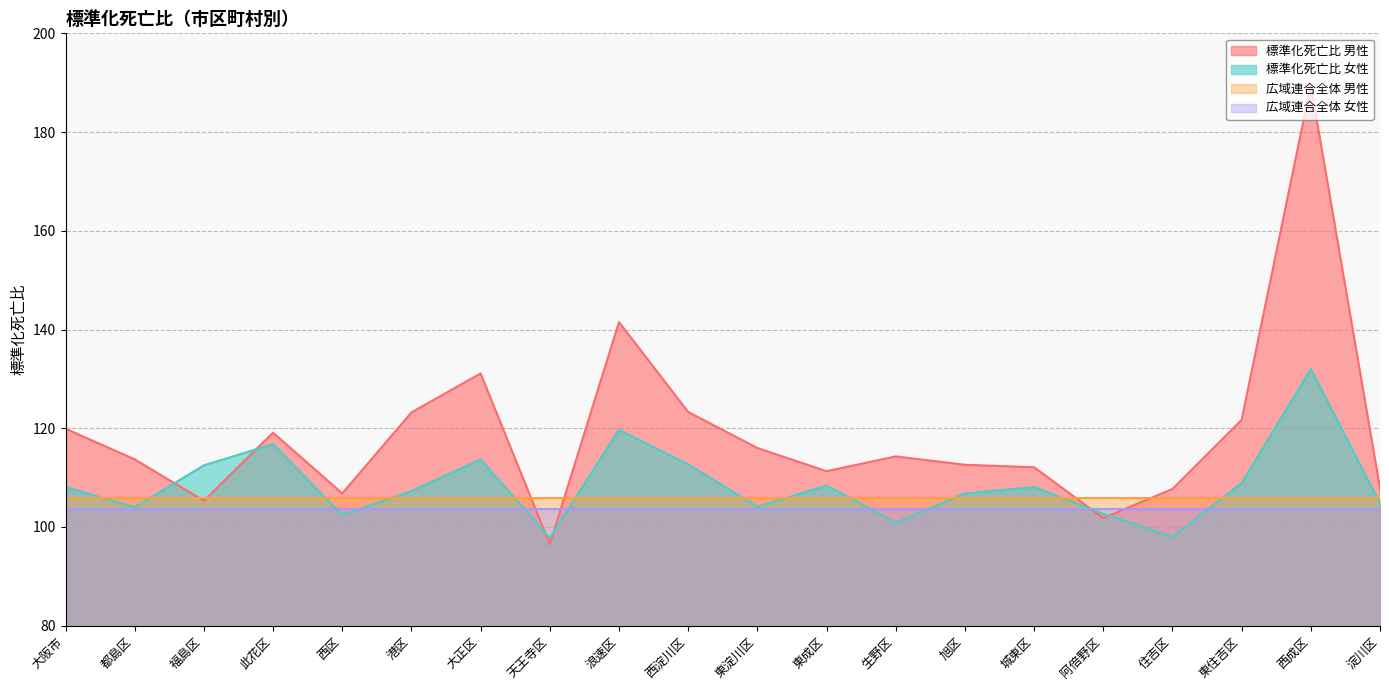

True or false: 広域連合全体 女性 and 標準化死亡比 男性 cross at least once.

True